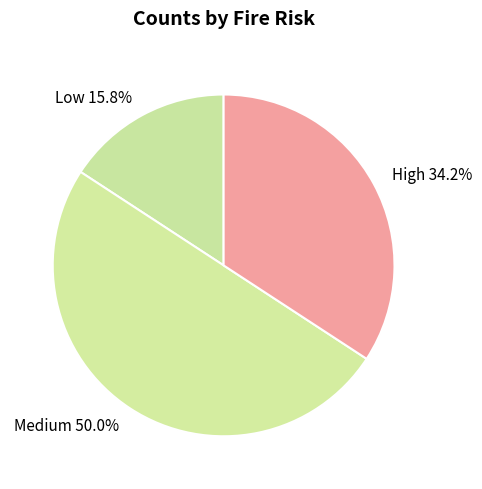

Combined, what portion of the pie is Low 15.8% and Medium 50.0%?

65.8%